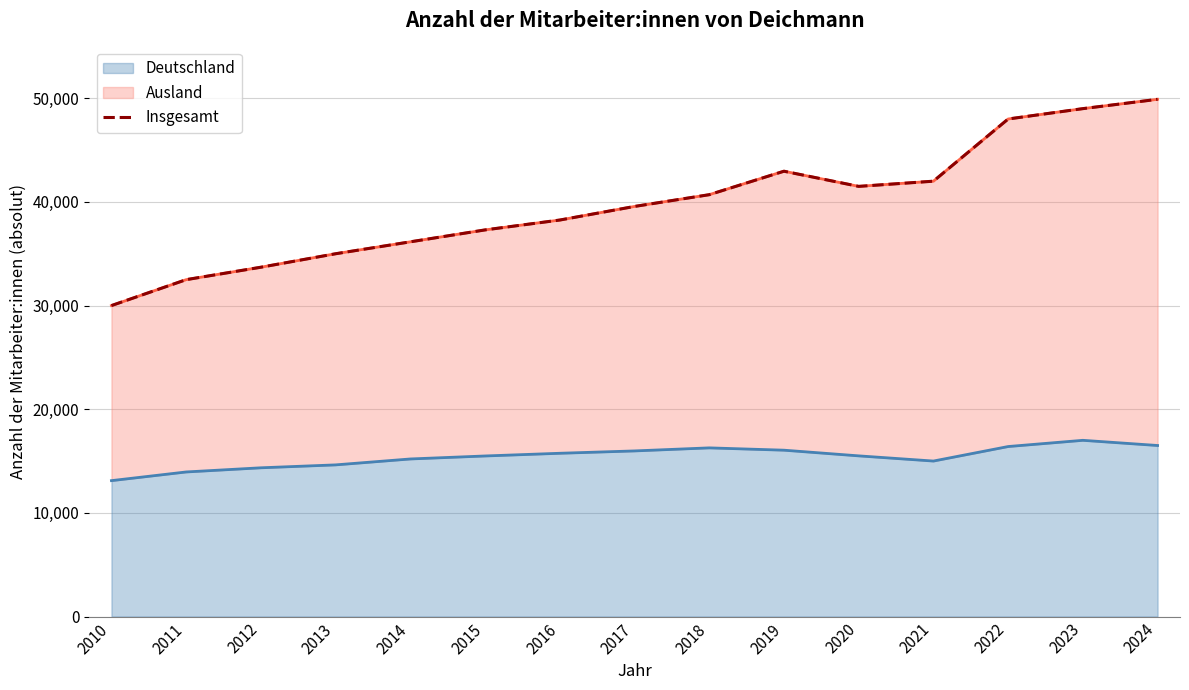

The Deutschland series shows 4075 at 2022. True or false?

False